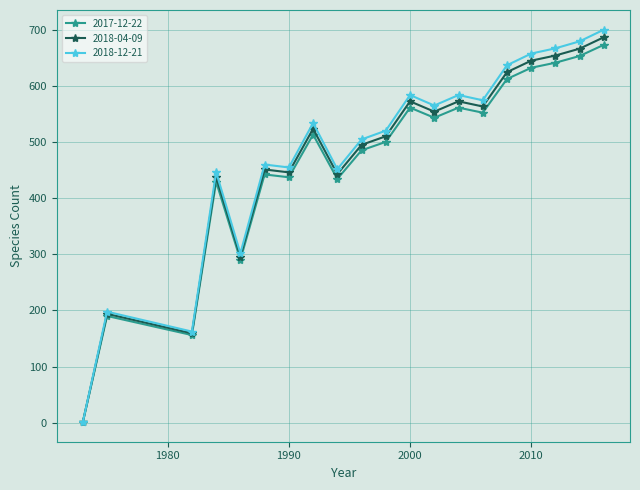

What is the highest value of the 2017-12-22 series?

673.0